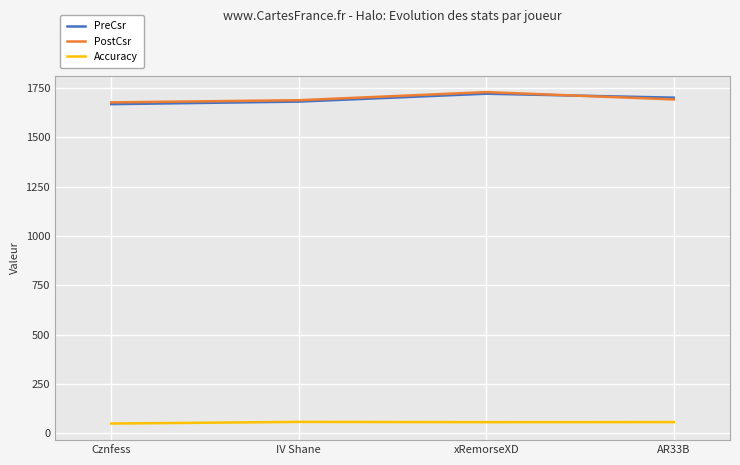

After their last crossing, which series has the higher values: PostCsr or PreCsr?

PreCsr